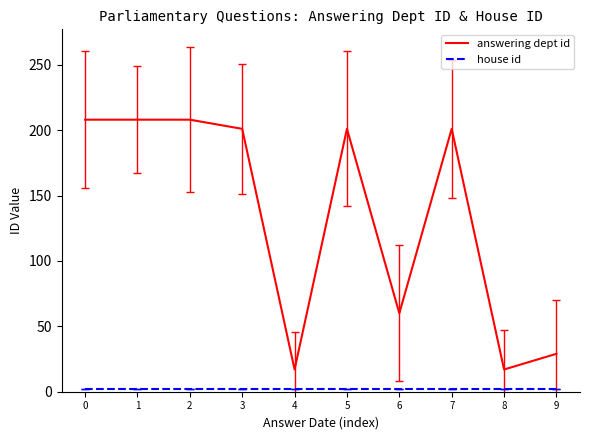

What is the greatest value displayed?

208